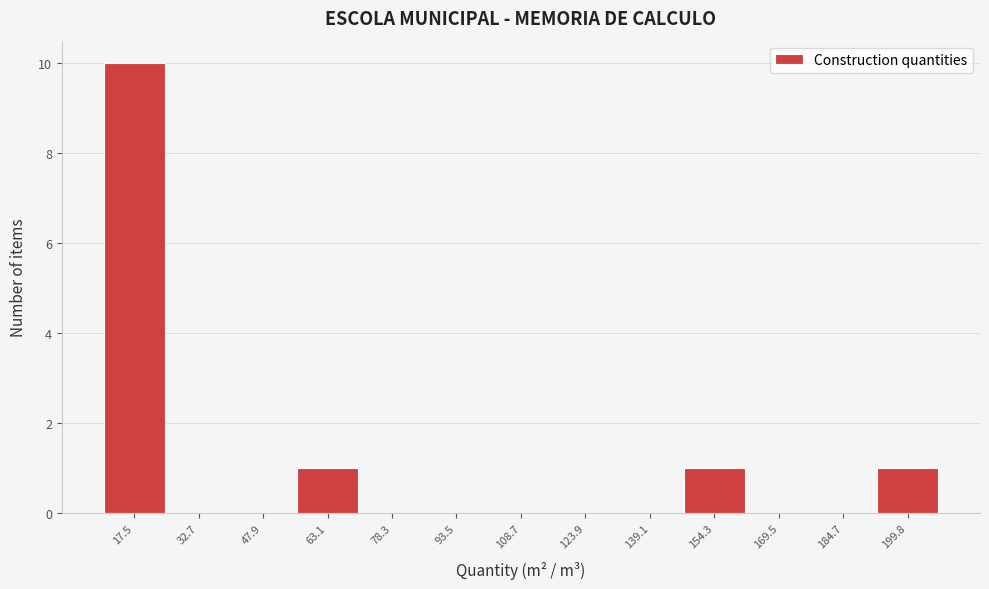

Reading left to right, extract all data points from this chart.

17.5=10	32.7=0	47.9=0	63.1=1	78.3=0	93.5=0	108.7=0	123.9=0	139.1=0	154.3=1	169.5=0	184.7=0	199.8=1